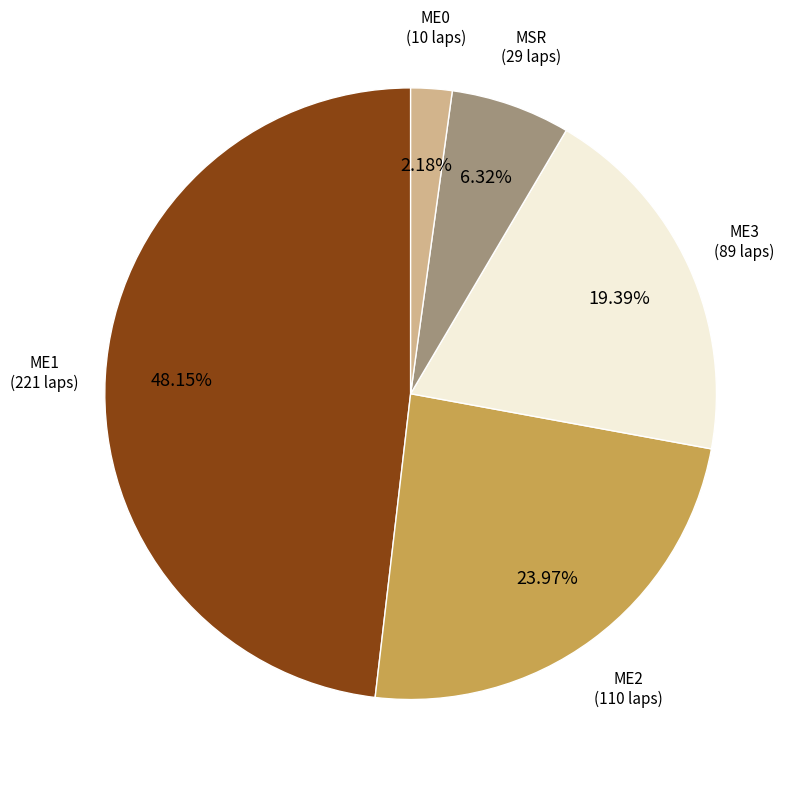

Combined, do ME0 (10 laps) and MSR (29 laps) account for over 50%?

No